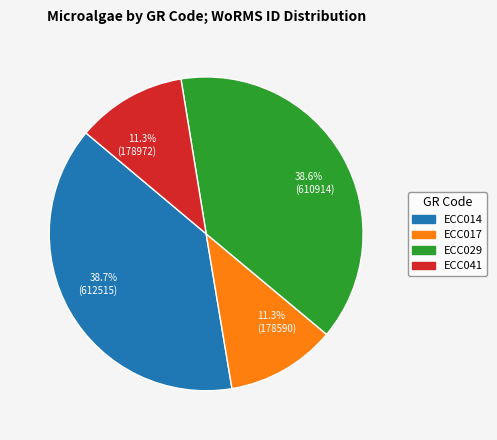

Count the number of slices in the pie.

4